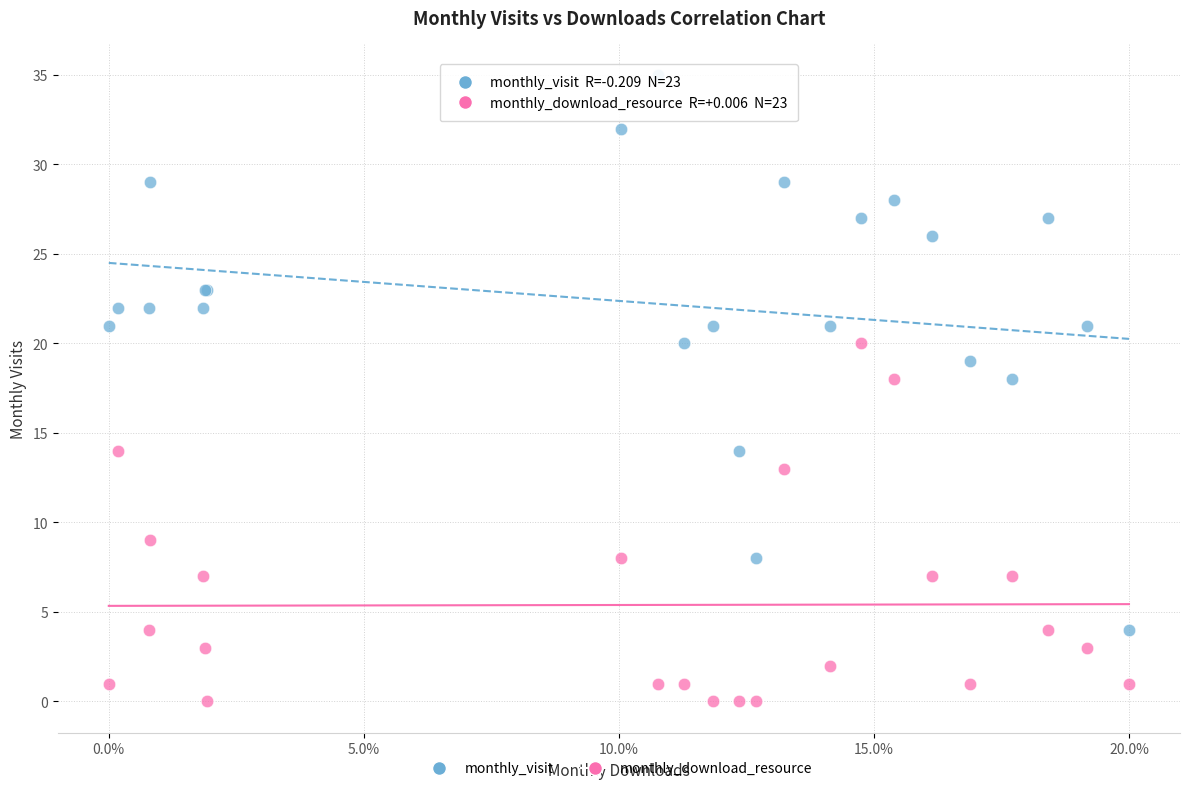

Which series has the widest spread of Y values?

monthly_visit